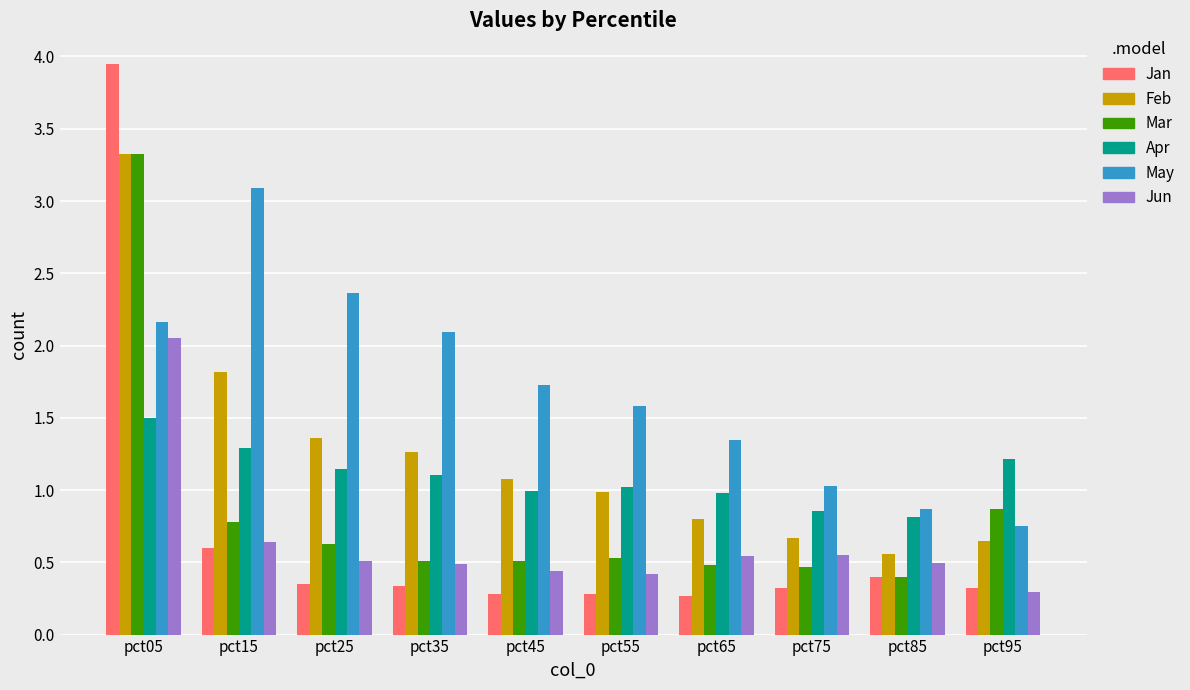

What is the value of the Feb bar at the 7th from the left?

0.8